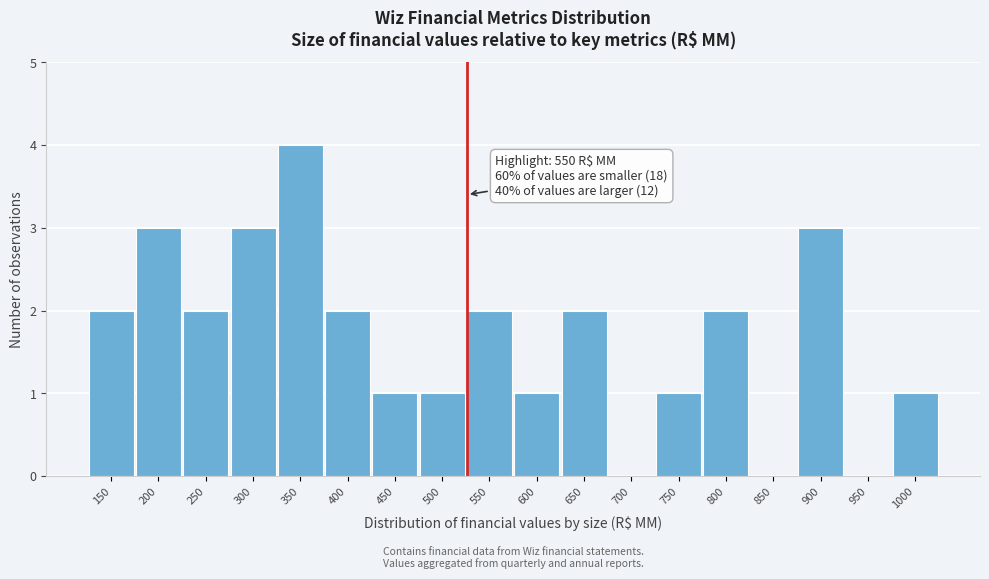

Reading left to right, what are all the values shown in this chart?

150=2	200=3	250=2	300=3	350=4	400=2	450=1	500=1	550=2	600=1	650=2	700=0	750=1	800=2	850=0	900=3	950=0	1000=1